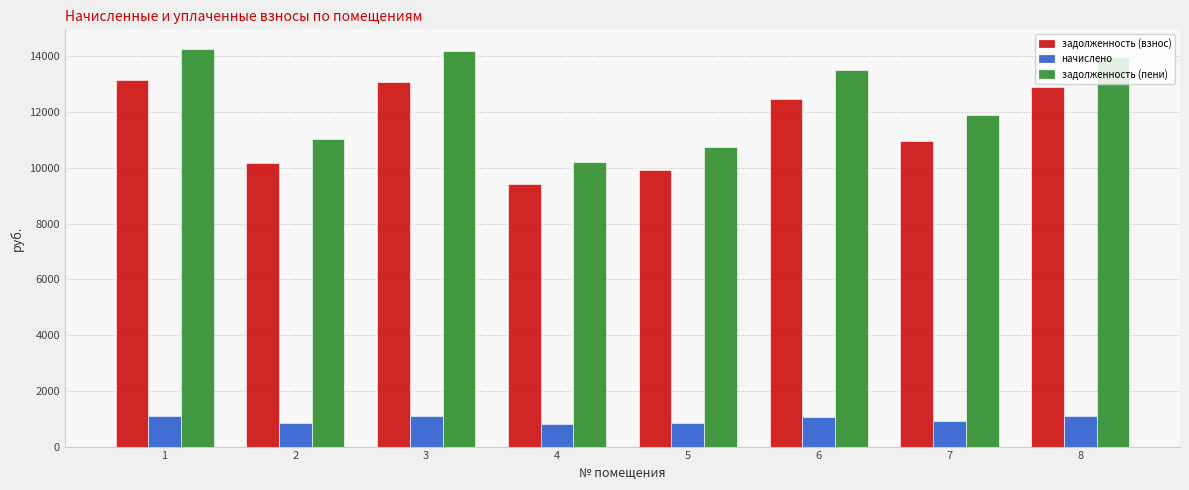

What is the sum of all начислено values?

7772.8